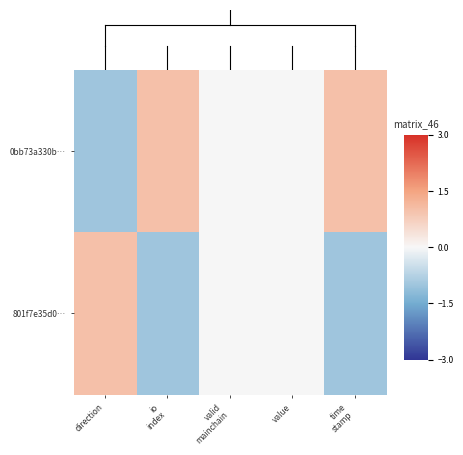

Reading left to right, extract all data points from this chart.

0bb73a330b…: direction=-1	io
index=1	valid
mainchain=0	value=0	time
stamp=1
801f7e35d0…: direction=1	io
index=-1	valid
mainchain=0	value=0	time
stamp=-1